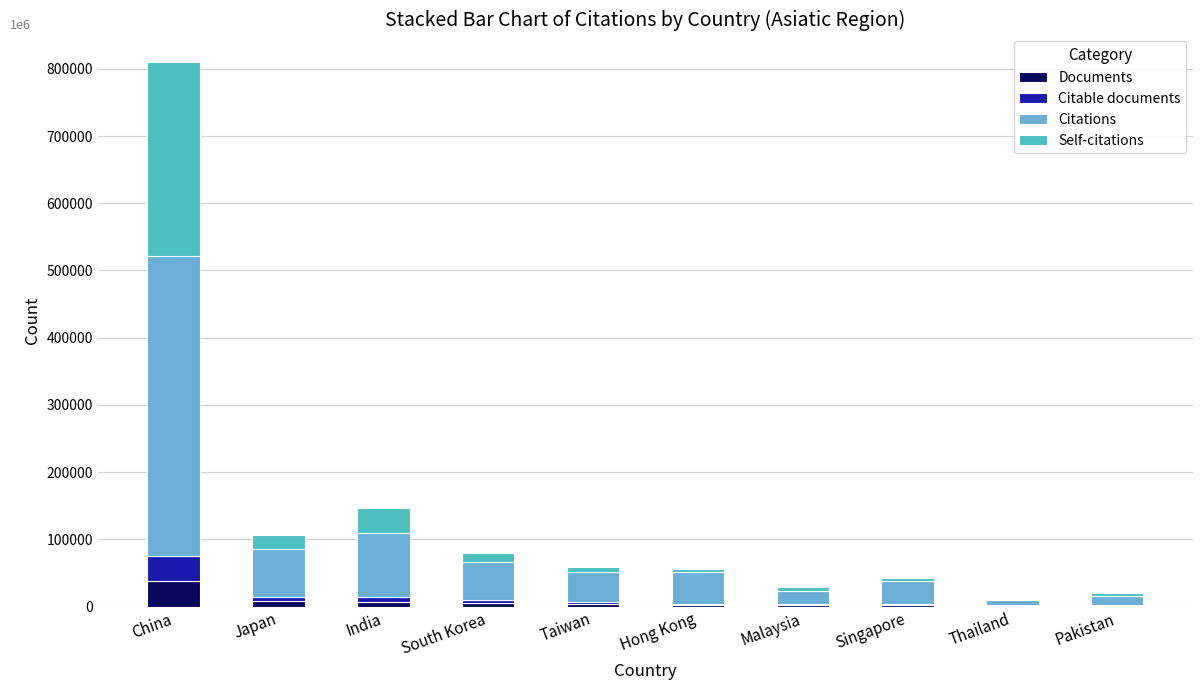

Which category has the highest value in the Documents series?

China